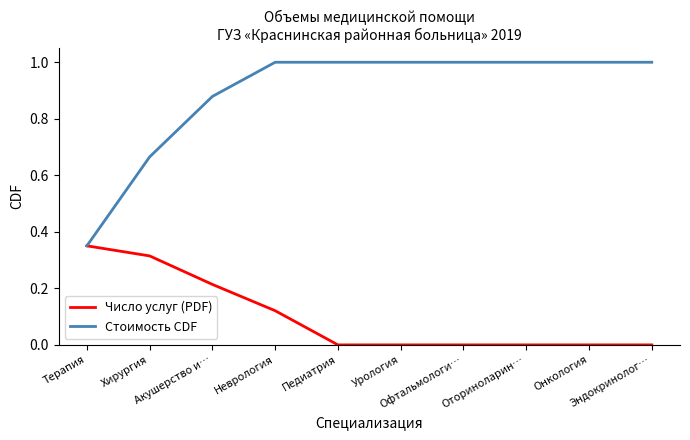

Rank the series at Онкология from highest to lowest value.

Стоимость CDF, Число услуг (PDF)